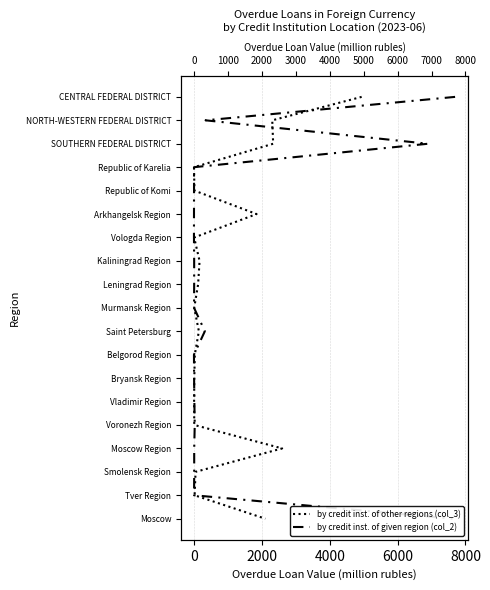

What is the sum of all by credit inst. of other regions (col_3) values?

171